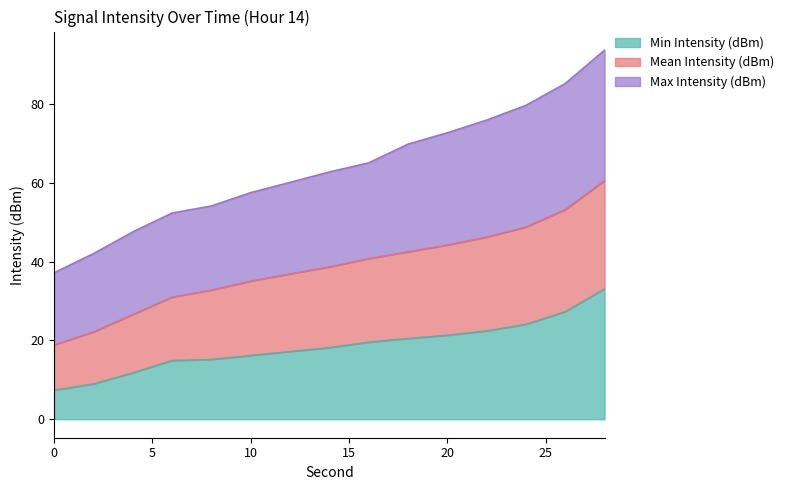

What is the difference between the second highest and second lowest values in the Max Intensity (dBm) series?

43.2